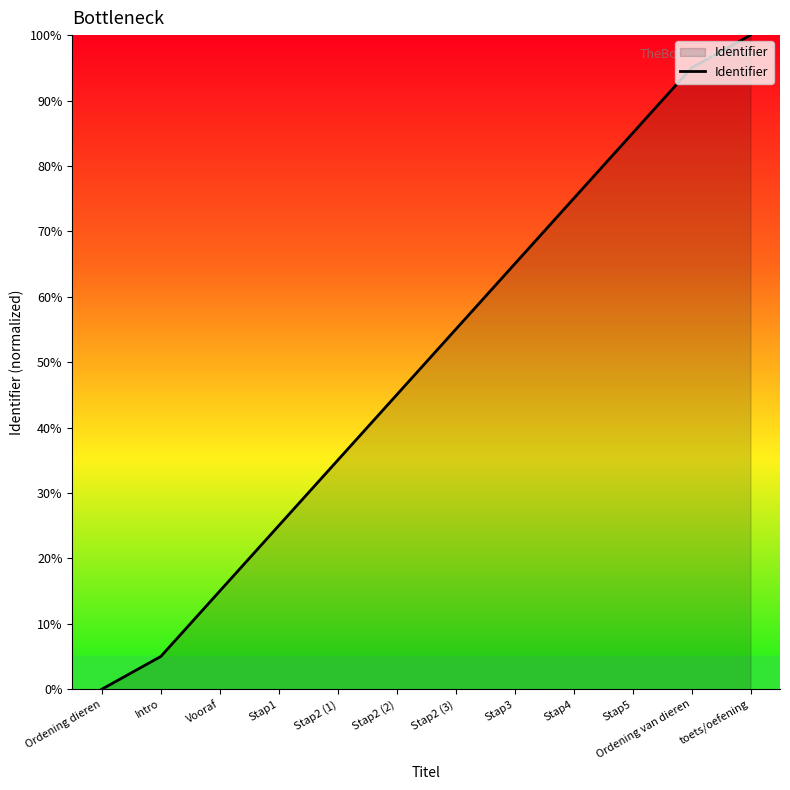

List the labels in order of value, largest first.

toets/oefening, Ordening van dieren, Stap5, Stap4, Stap3, Stap2 (3), Stap2 (2), Stap2 (1), Stap1, Vooraf, Intro, Ordening dieren